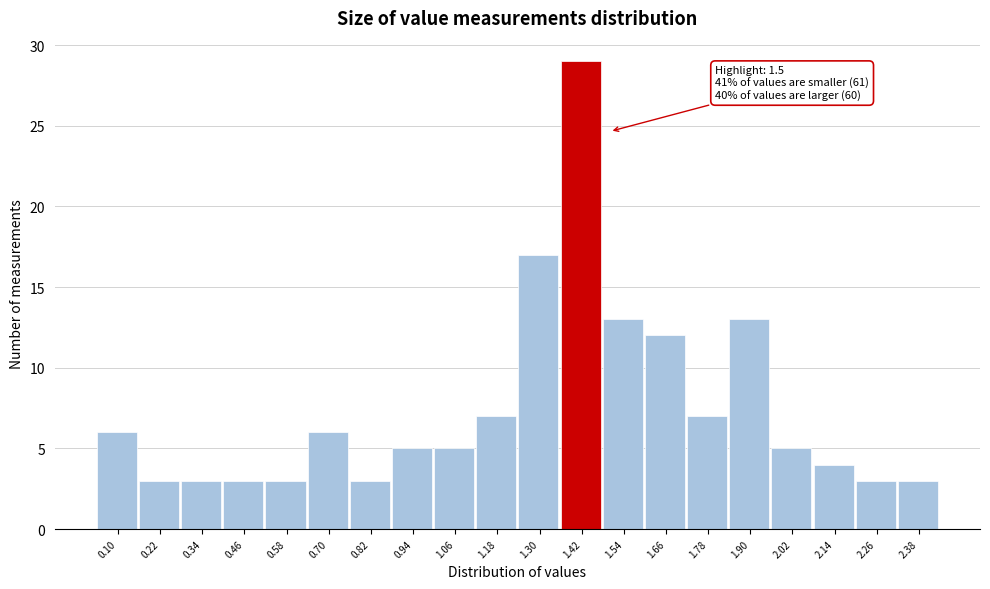

Reading left to right, transcribe all the data shown in this chart.

0.10=6	0.22=3	0.34=3	0.46=3	0.58=3	0.70=6	0.82=3	0.94=5	1.06=5	1.18=7	1.30=17	1.42=29	1.54=13	1.66=12	1.78=7	1.90=13	2.02=5	2.14=4	2.26=3	2.38=3